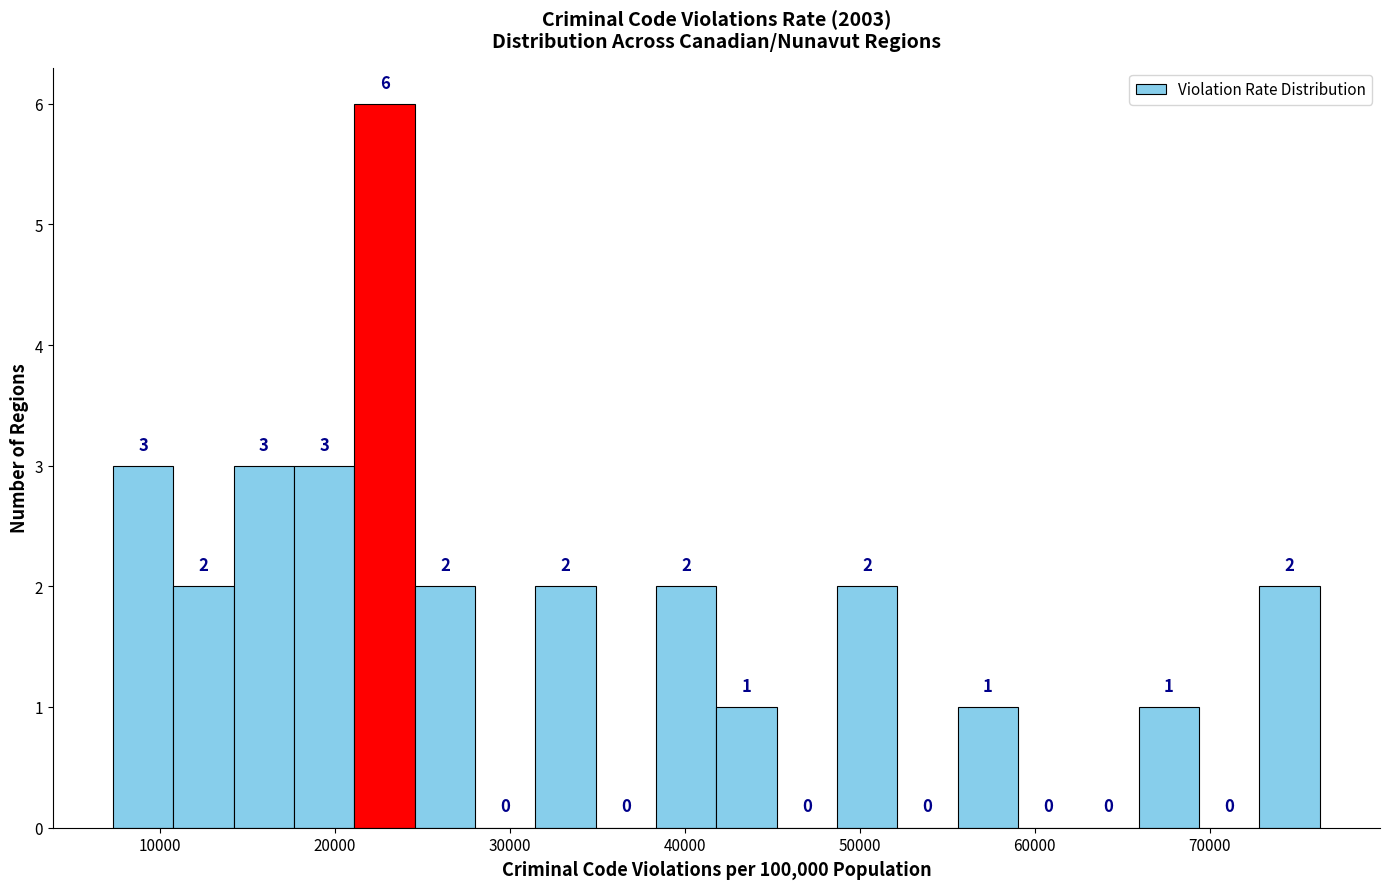

Around what value on the x-axis is the tallest bar? Give the approximate position of its centre, as read against the axis.

23000